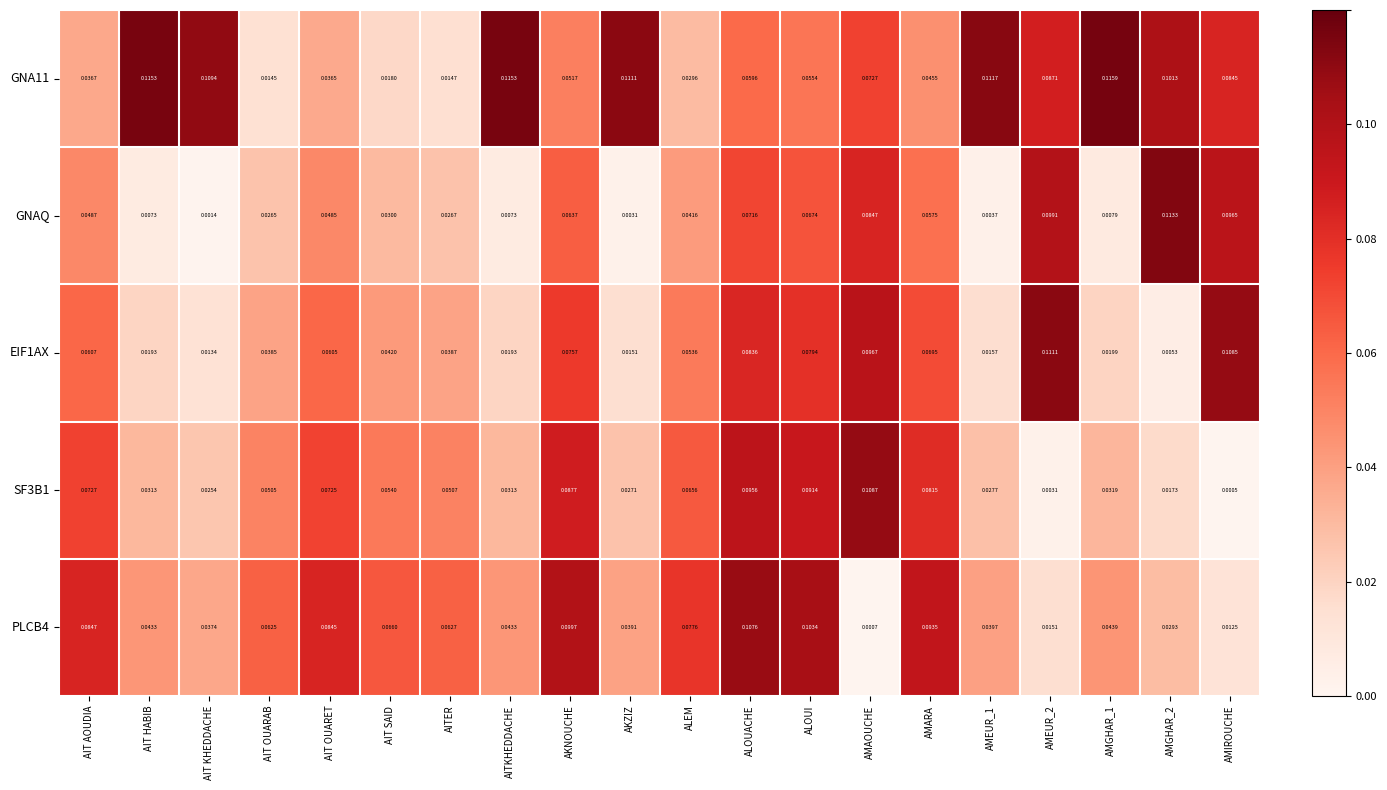

At which category is the sum across all series the highest?

ALOUACHE